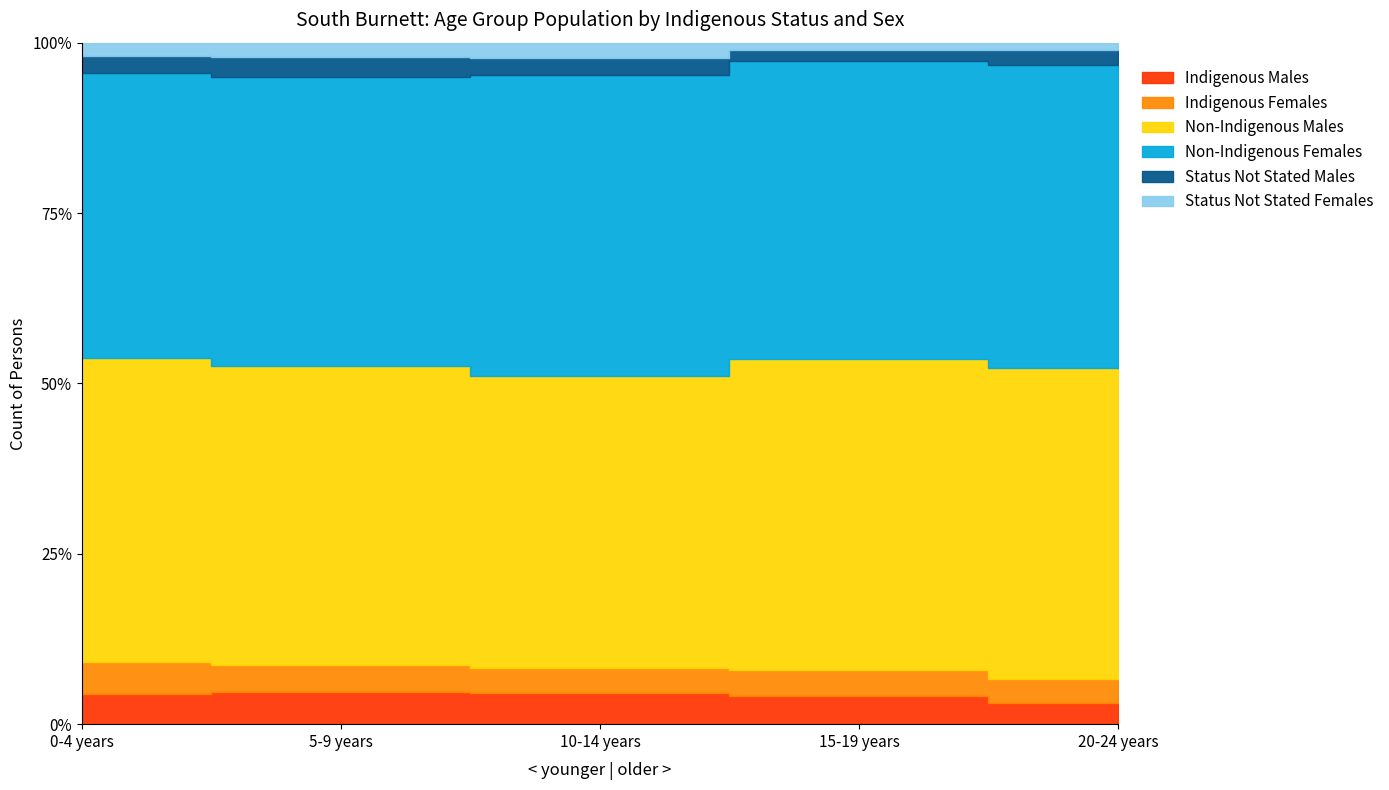

What are all the series names shown in the legend?

Indigenous Males, Indigenous Females, Non-Indigenous Males, Non-Indigenous Females, Status Not Stated Males, Status Not Stated Females